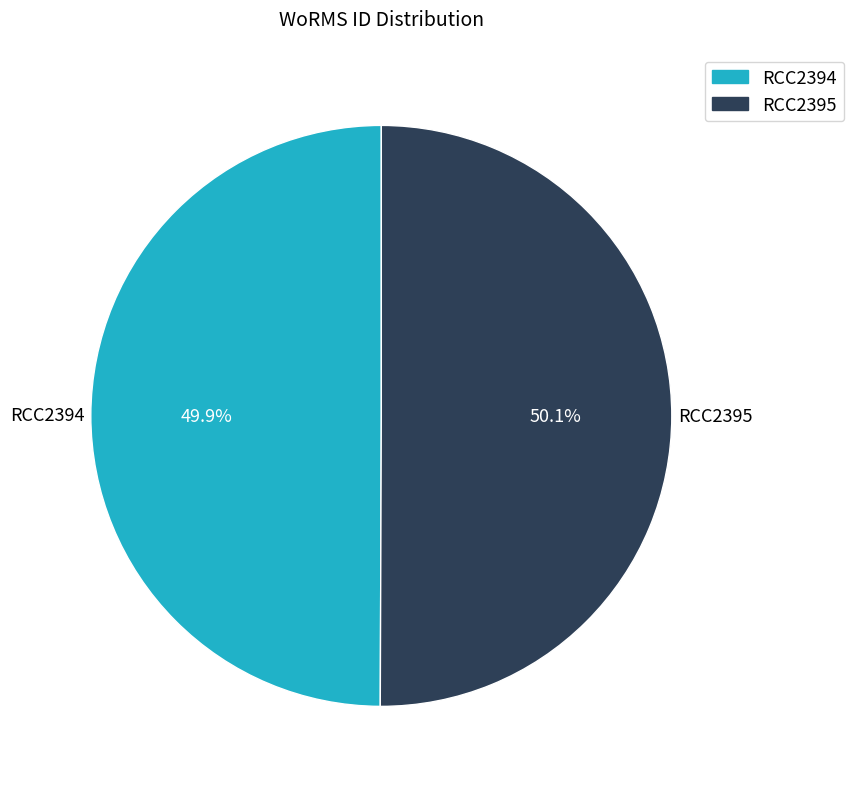

The RCC2395 slice represents 50% of the pie. True or false?

True